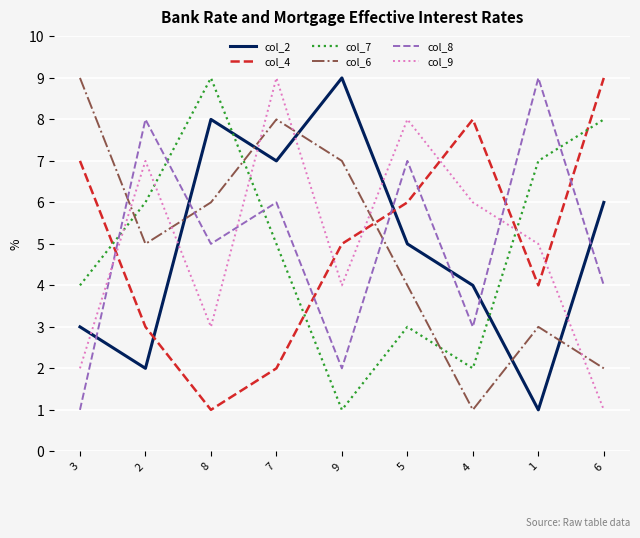

What is the total value across all series at 8?

32